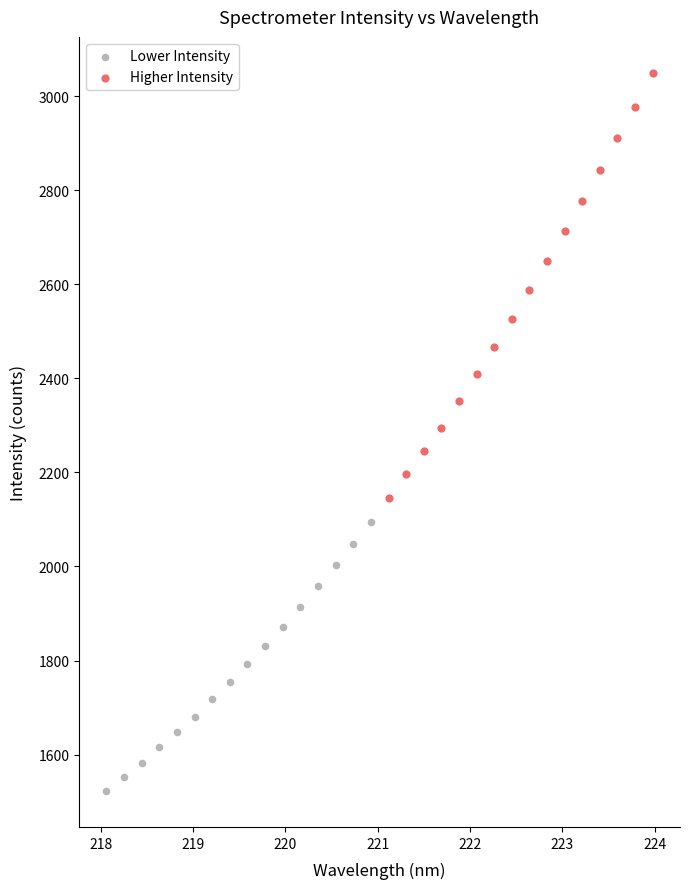

Which series reaches the minimum Y coordinate?

Lower Intensity